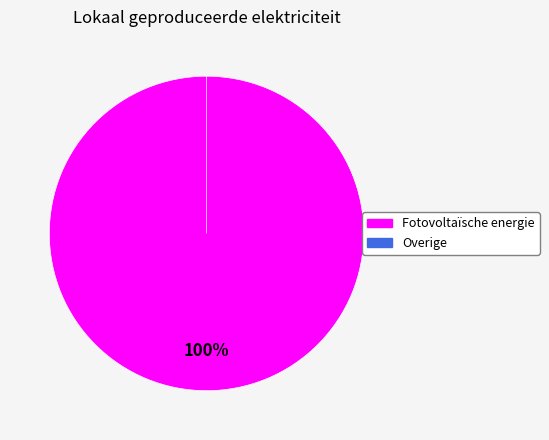

Which slice is the smallest?

Overige